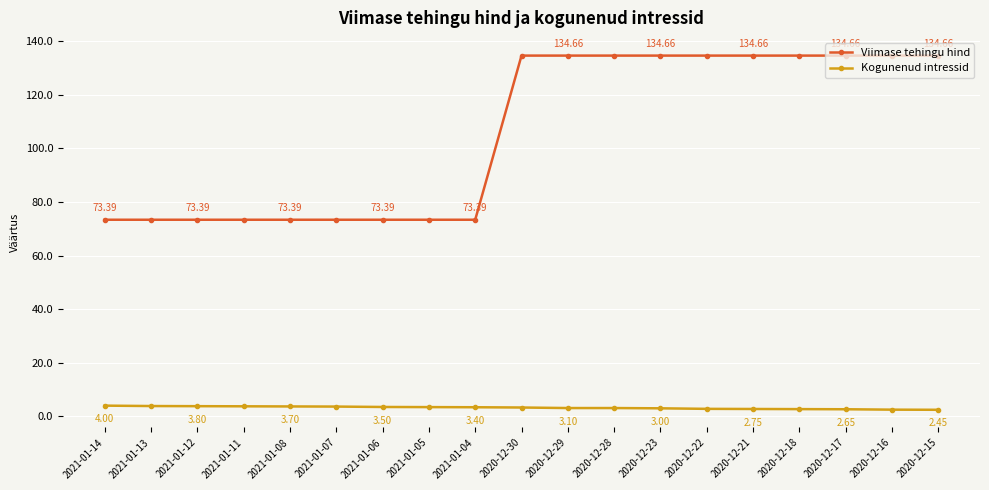

The Viimase tehingu hind series shows 73.4 at 2021-01-07. True or false?

True